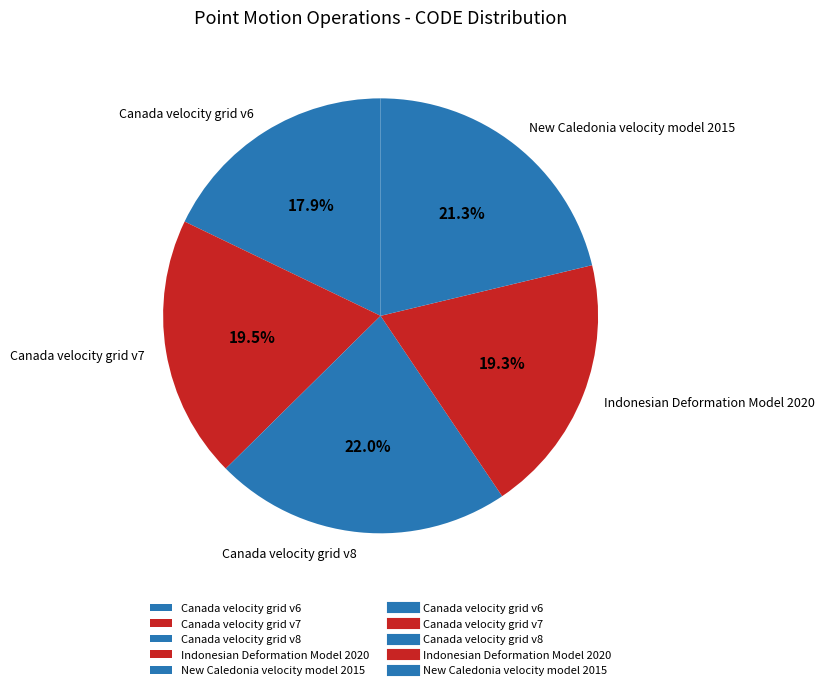

To the nearest percent, what is the difference between the Canada velocity grid v7 and New Caledonia velocity model 2015 slice percentages?

2%